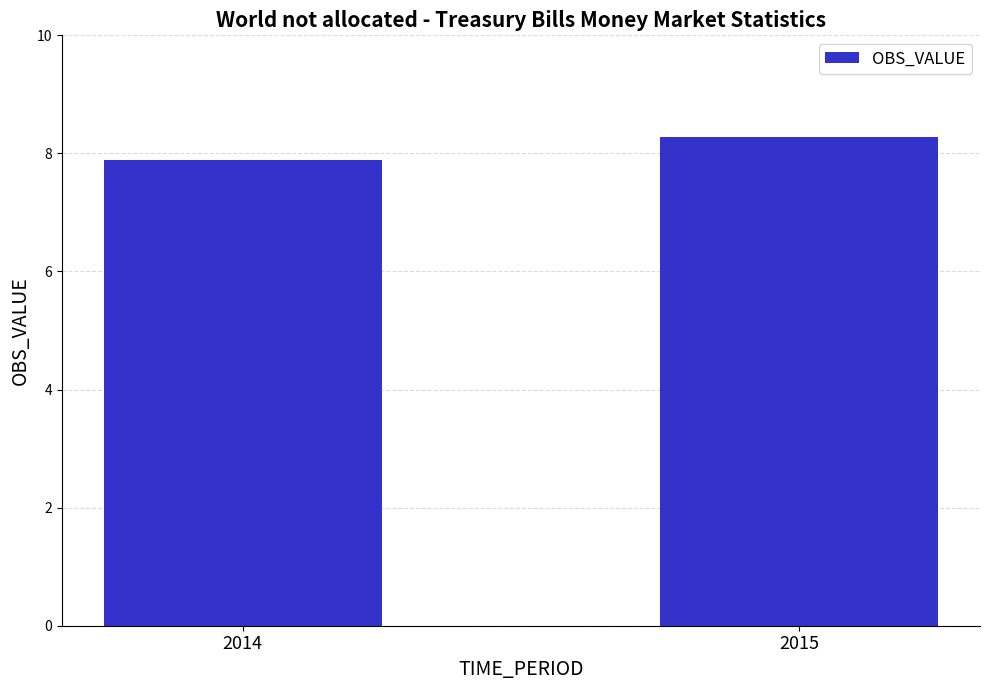

The chart shows a value of 5.8 at 2015. True or false?

False